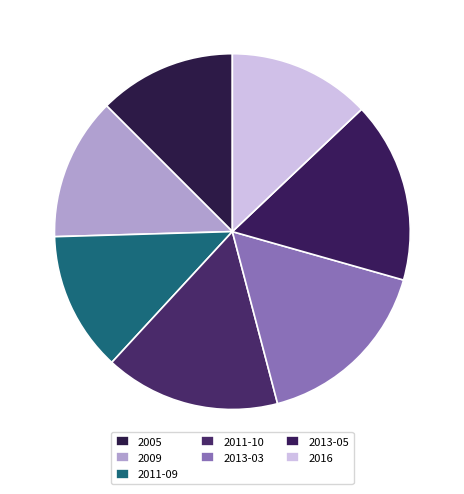

Count the number of slices in the pie.

7